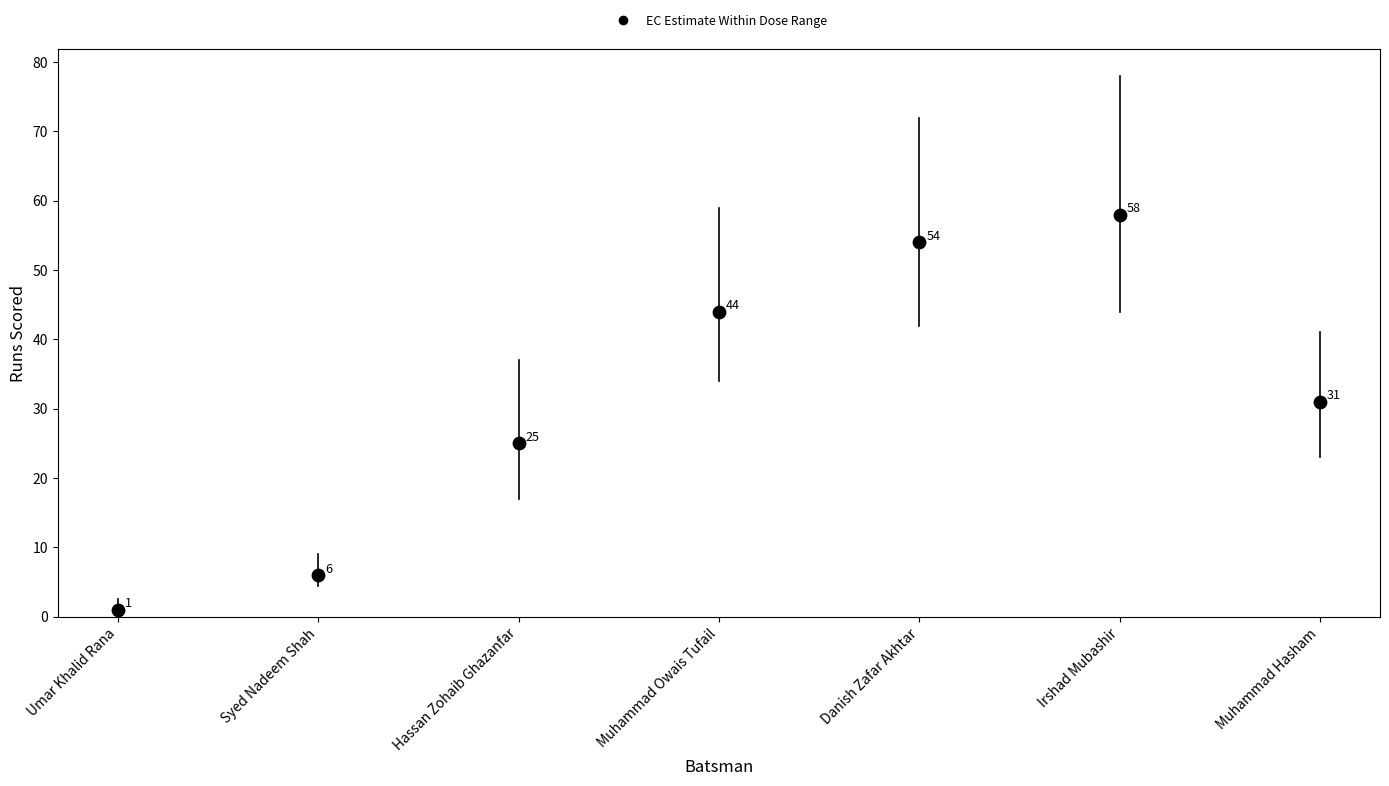

What is the range of Y values (max minus min)?

57